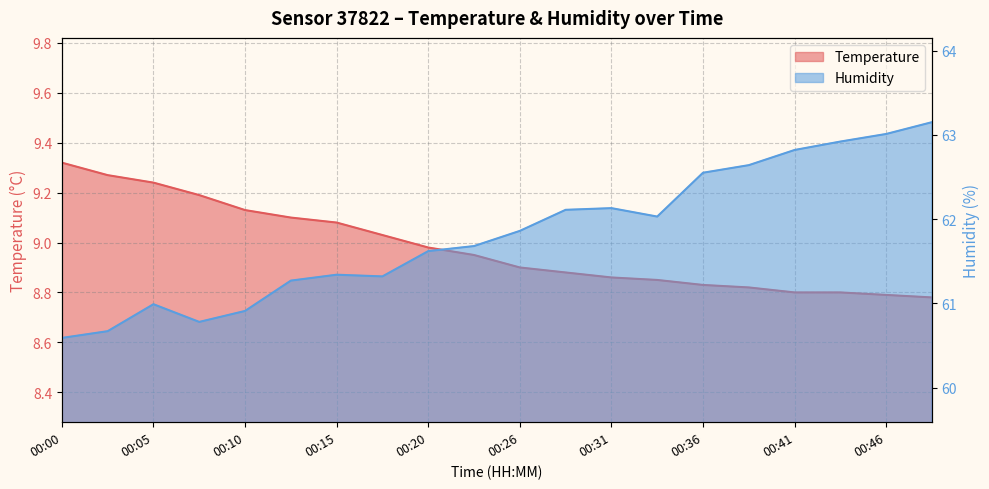

What is the value of the Temperature point at the 1st from the left?

9.3